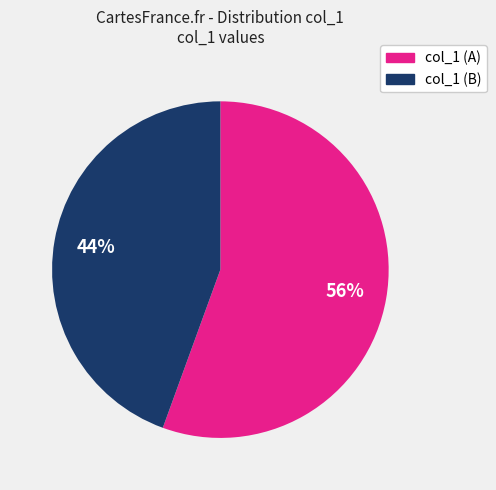

Count the number of slices in the pie.

2